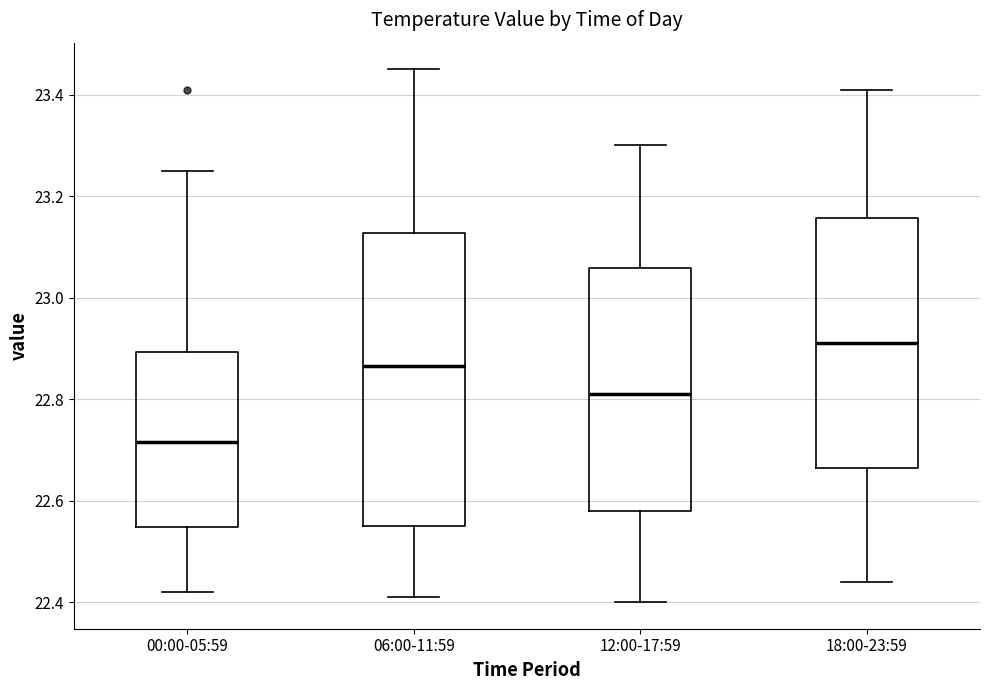

Which box is the tallest, from its lower edge to its upper edge?

06:00-11:59